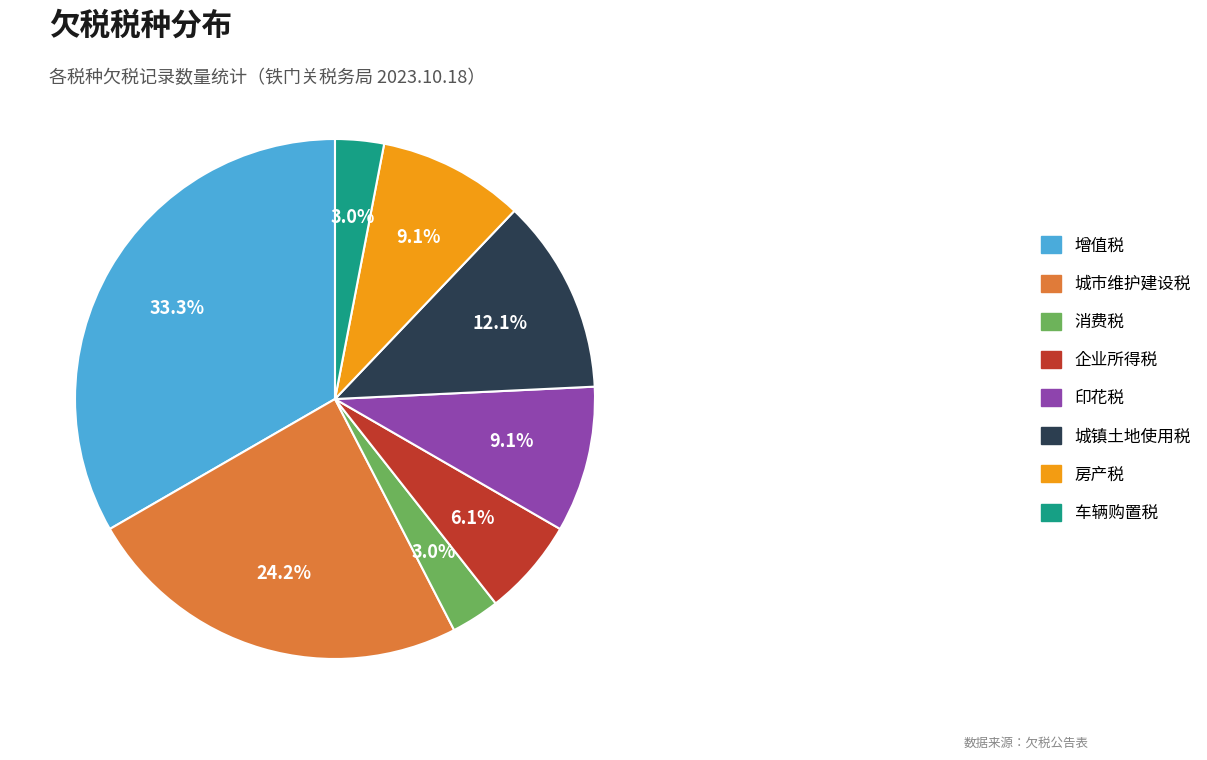

To the nearest percent, what is the difference between the largest and smallest slice percentages?

30%